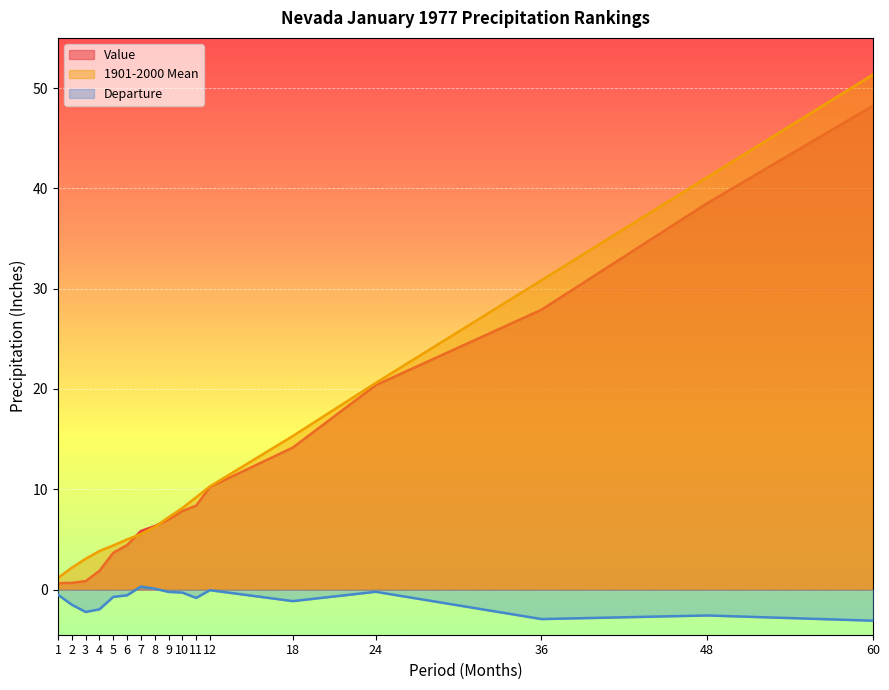

True or false: Departure has a value of -0.7 at 5.

True